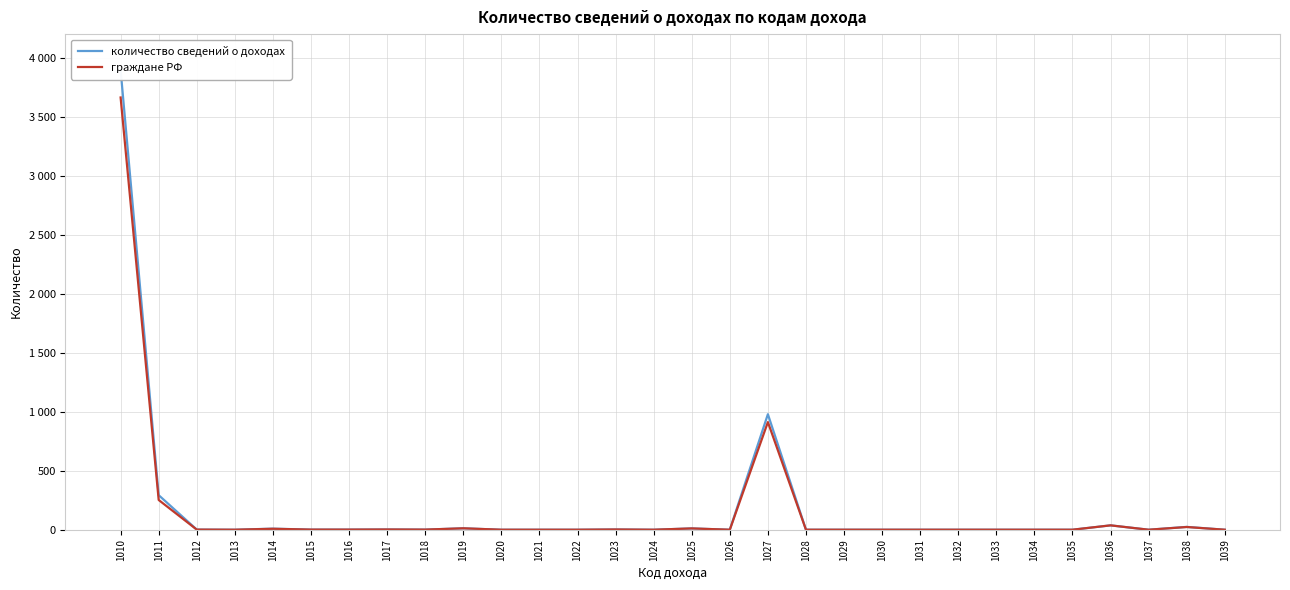

How many interior local valleys does the количество сведений о доходах series have?

5